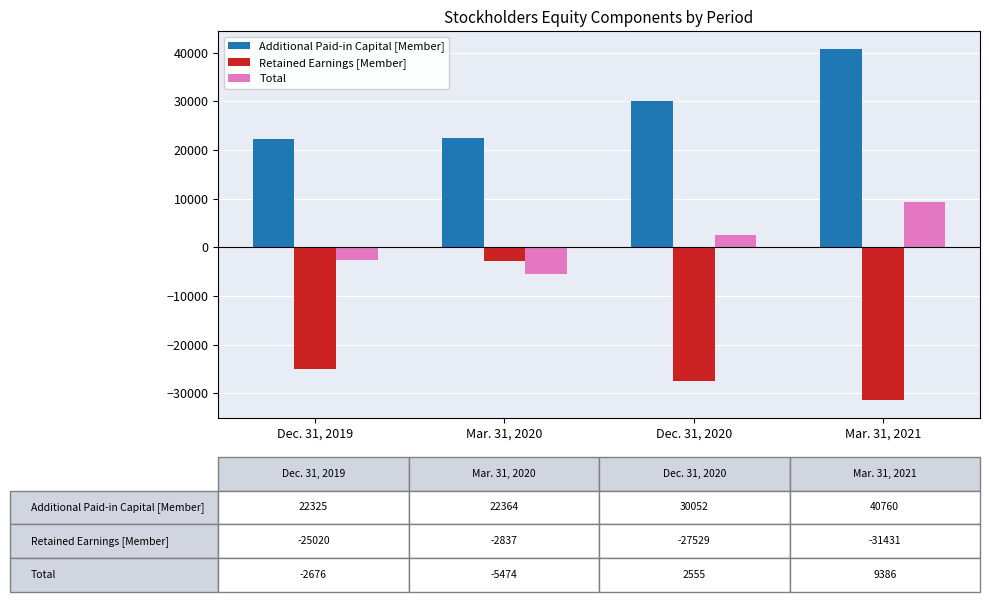

What position from the right is Dec. 31, 2020?

2